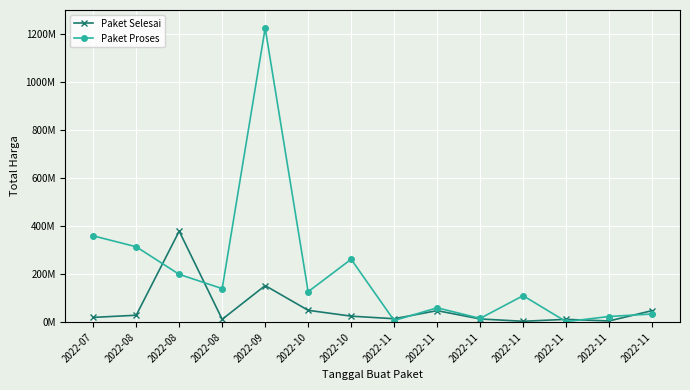

Is it true that Paket Proses equals 23680800 at 2022-11?

True